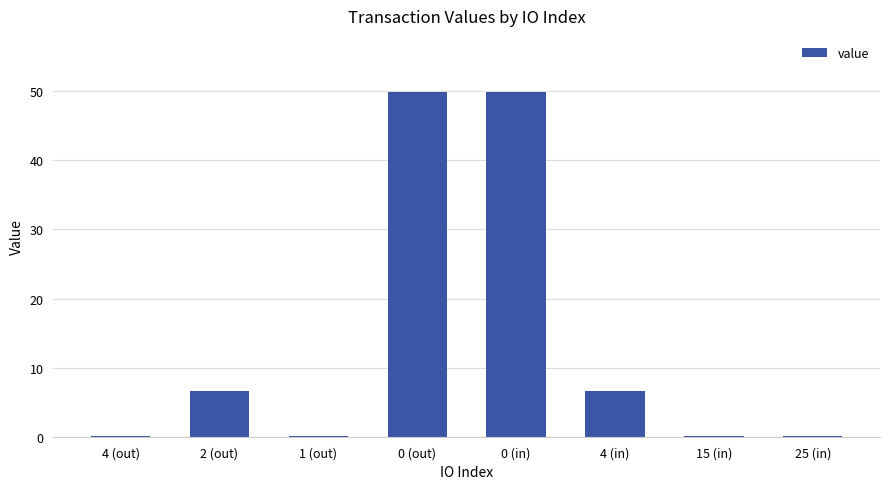

Is it true that the value at 4 (in) is 2.4?

False